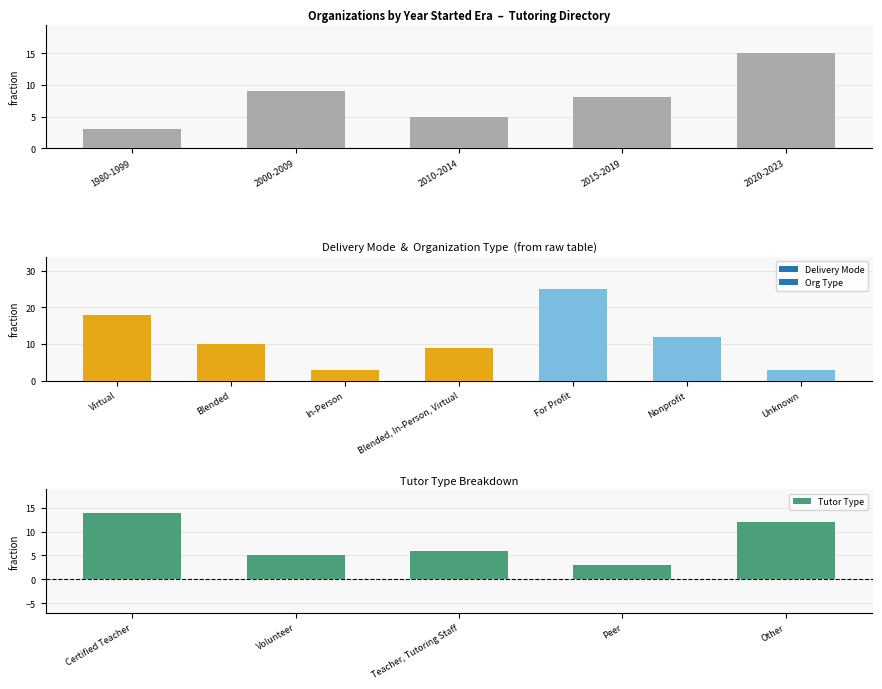

What is the maximum value for Tutor Type?

14